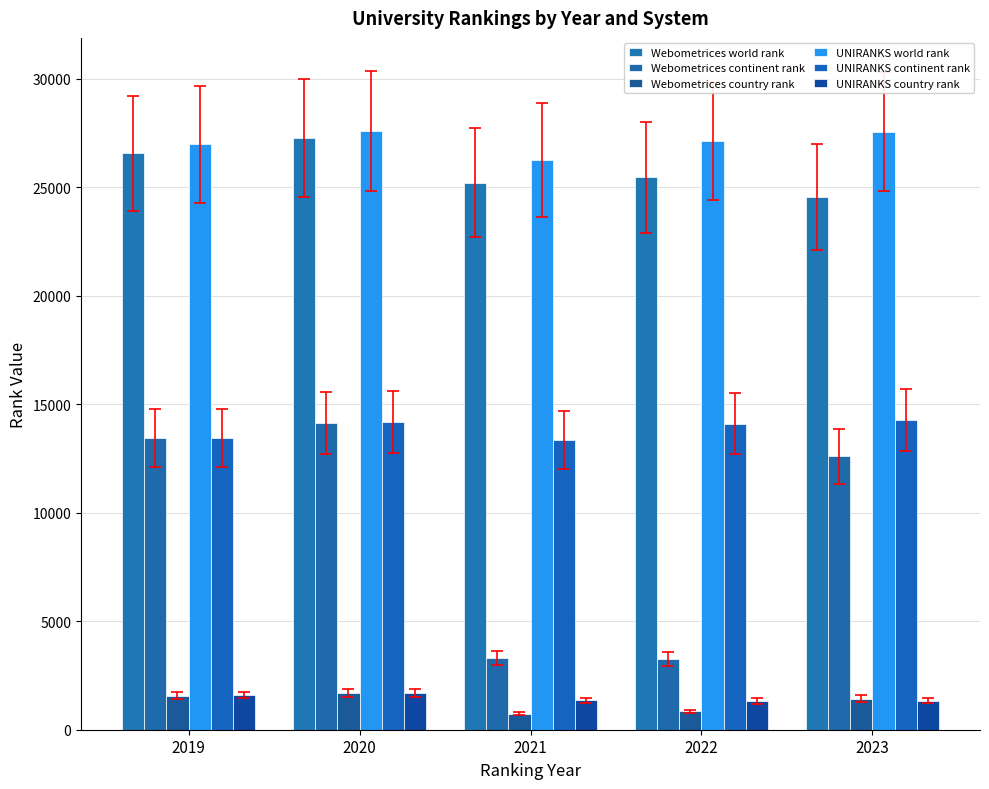

What is the sum of the UNIRANKS continent rank values at 2019 and 2022?

27555